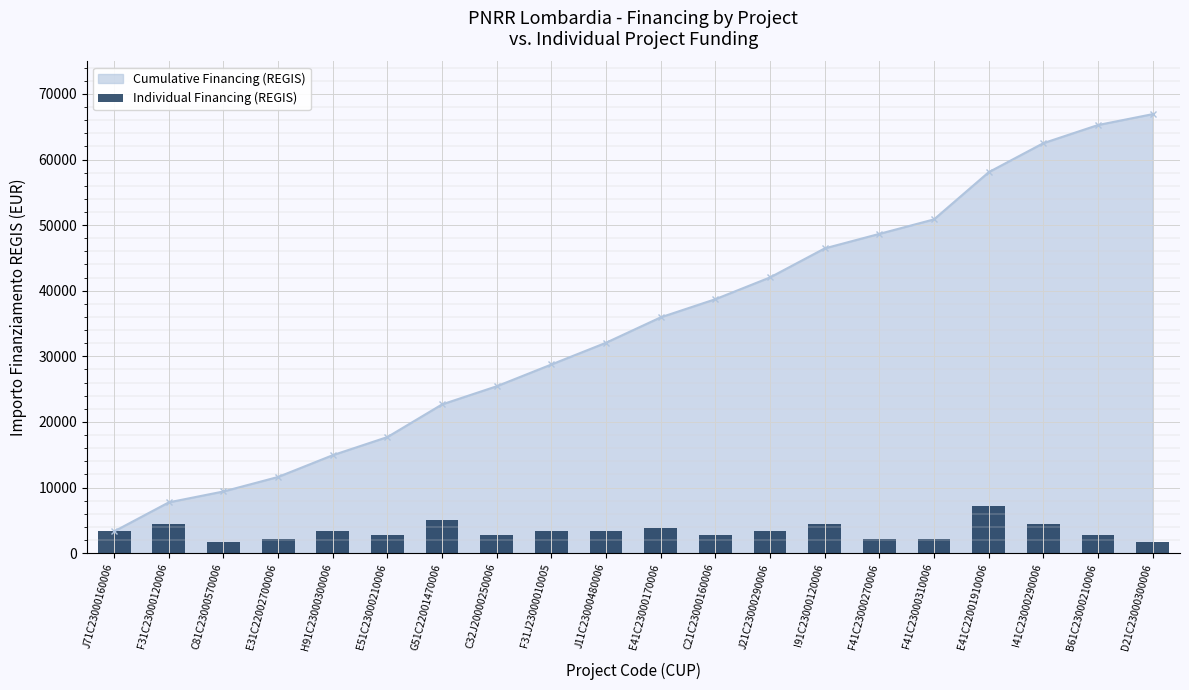

What is the difference between the values at C81C23000570006 and B61C23000210006?

1106